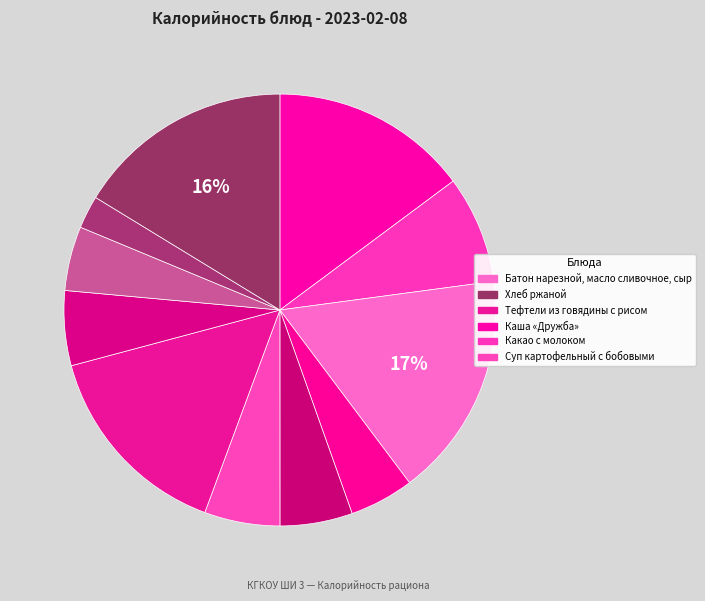

How many slices are in this pie chart?

11